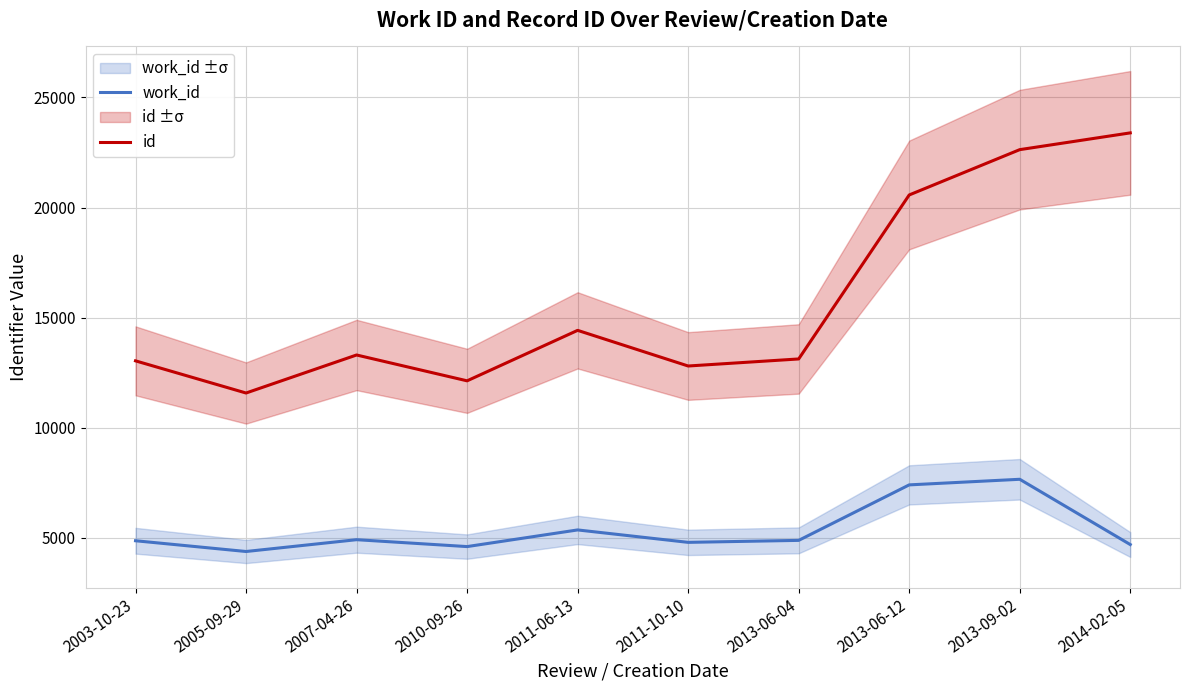

Reading left to right, extract all data points from this chart.

work_id: 4875	4387	4923	4610	5366	4802	4892	7411	7665	4702
id: 13041	11581	13307	12134	14425	12807	13127	20571	22628	23389